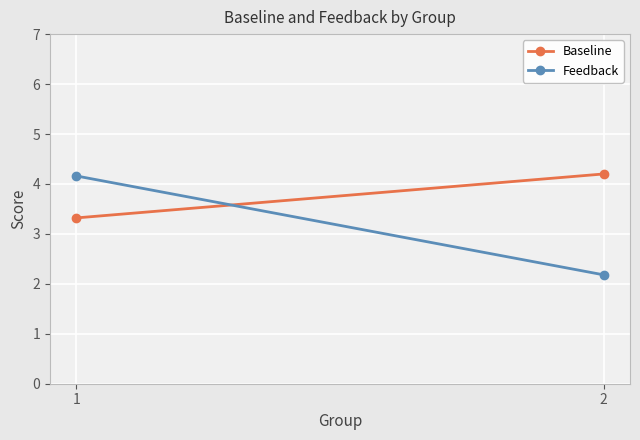

What are all the series names shown in the legend?

Baseline, Feedback